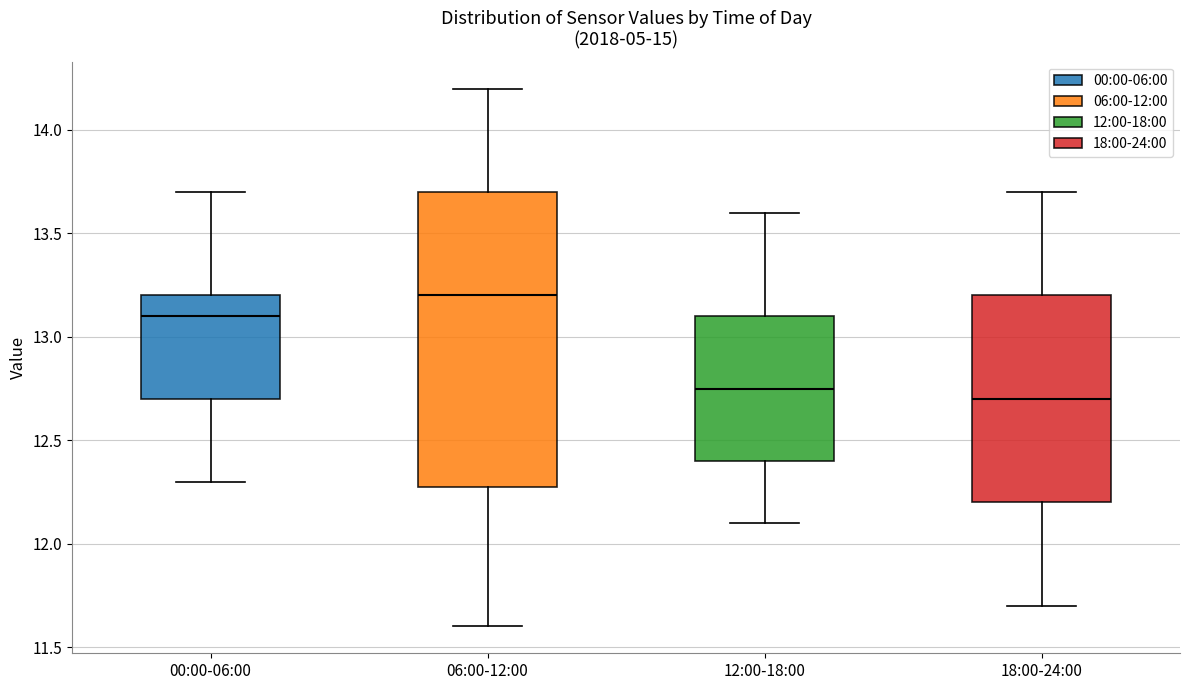

Which box is the tallest, from its lower edge to its upper edge?

06:00-12:00